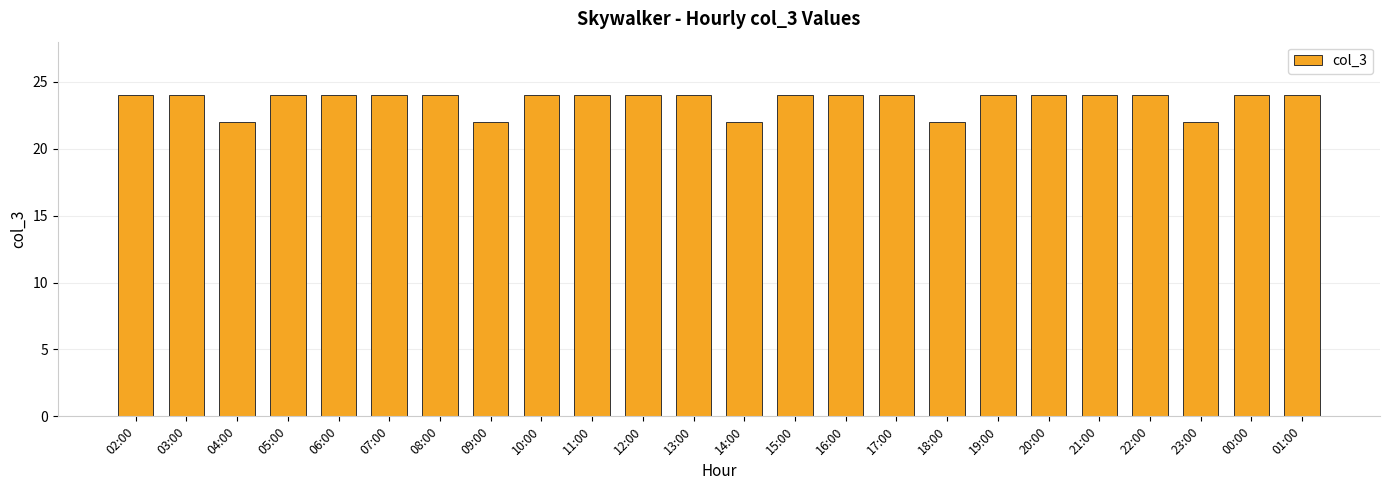

How many values are between 24 and 25?

19